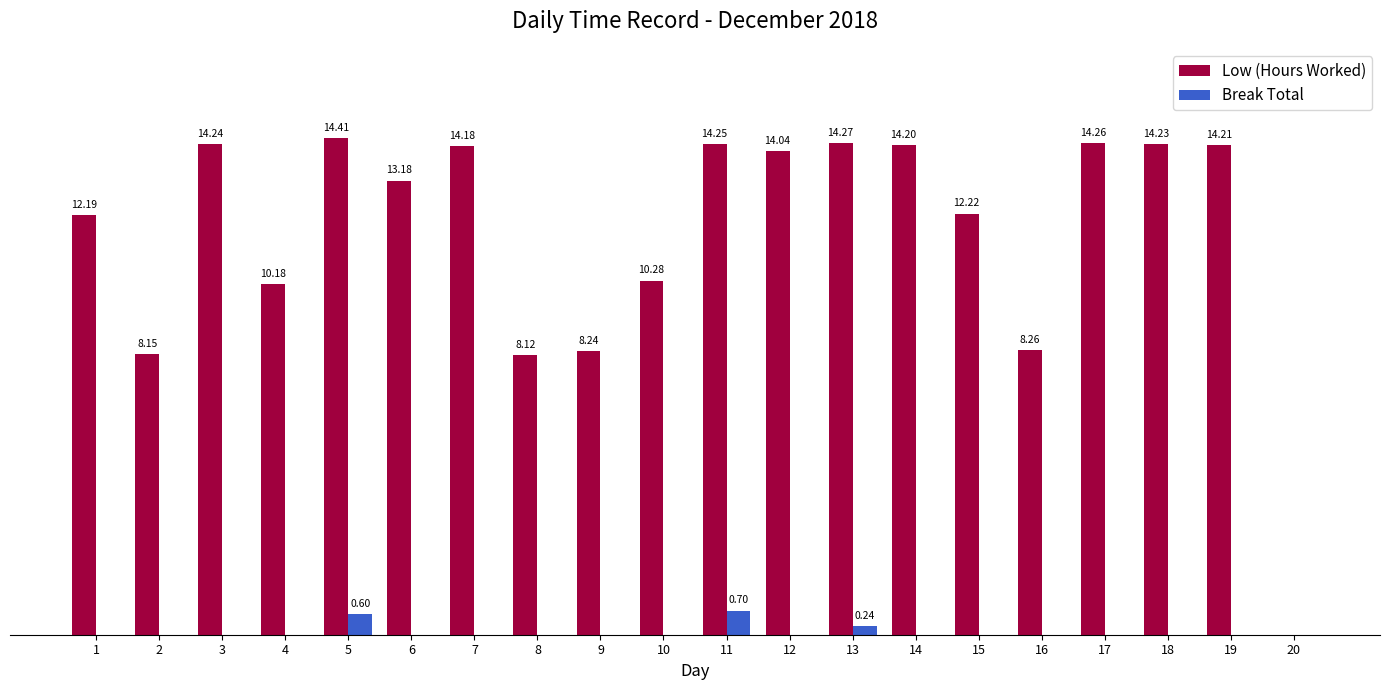

Which series has the widest spread of values?

Low (Hours Worked)